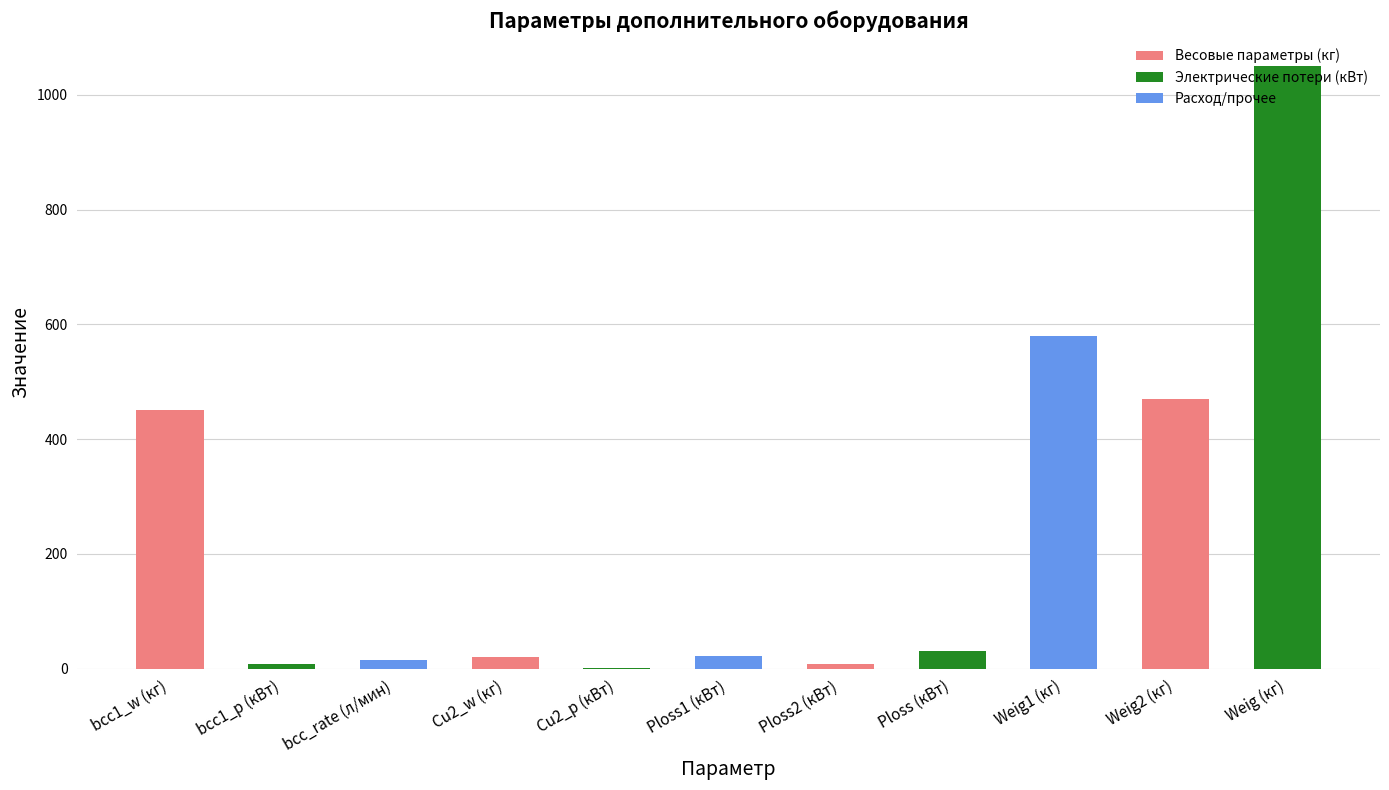

Where is the data nearest to the value 525?

Weig1 (кг)